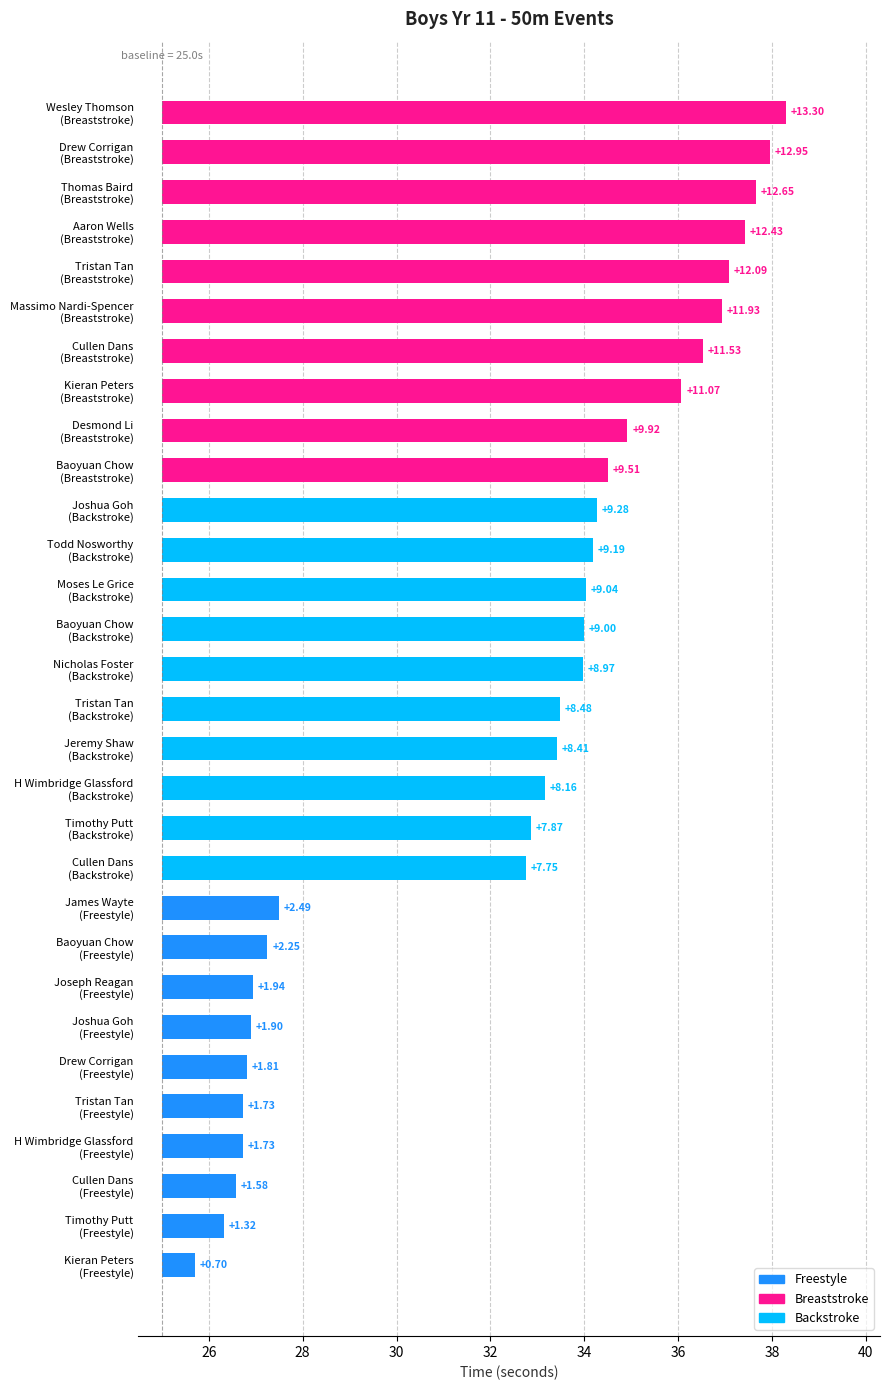

What is the spread (max minus min) of values at 38?

10.7